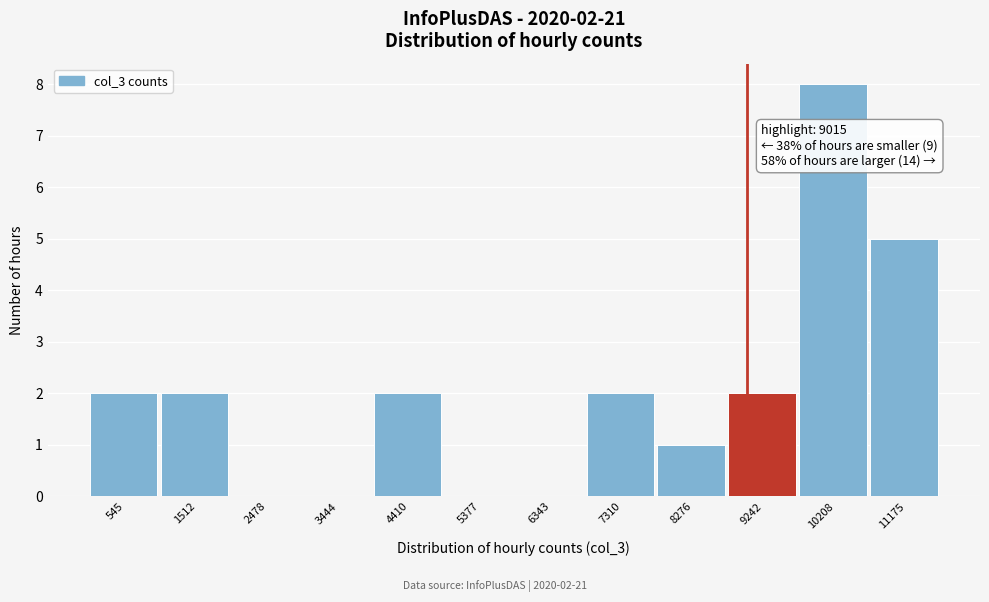

Which range on the x-axis has the tallest bar?

9700 to 10700